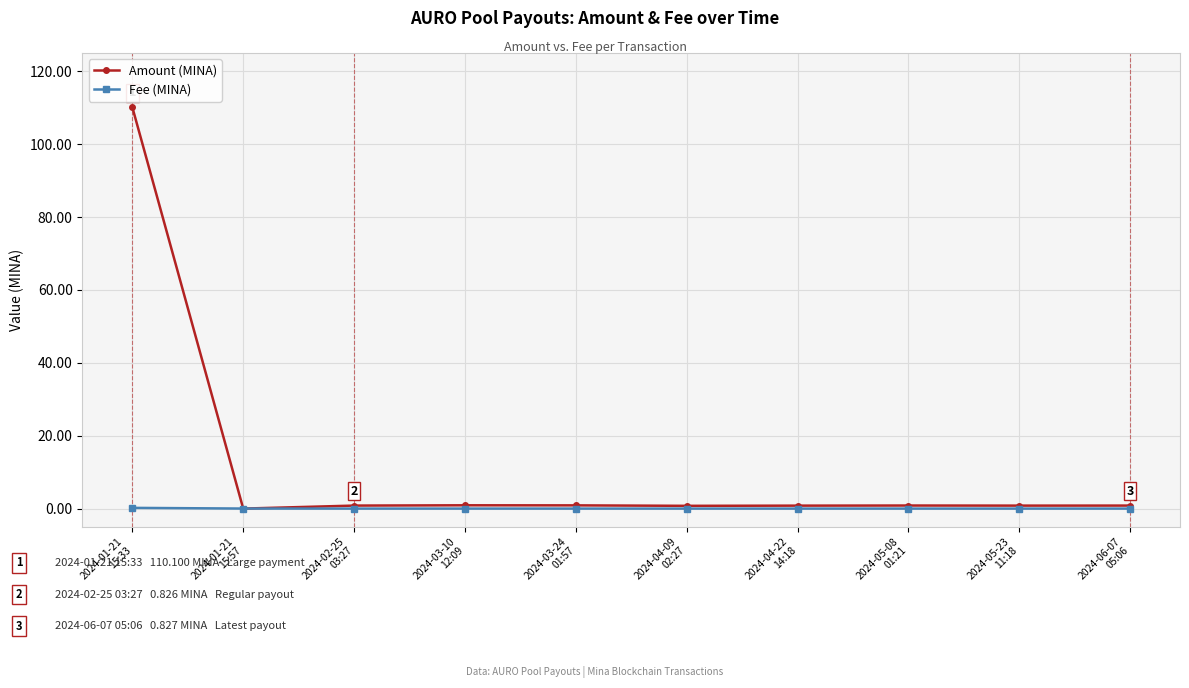

Which series has the widest spread of values?

Amount (MINA)